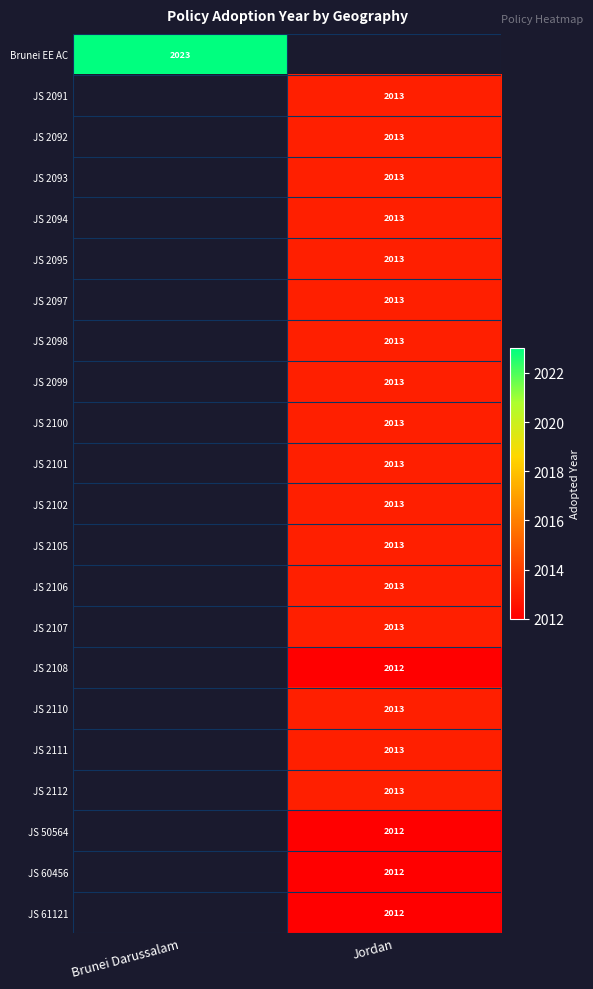

True or false: JS 2107 has a value of 2013 at Jordan.

True